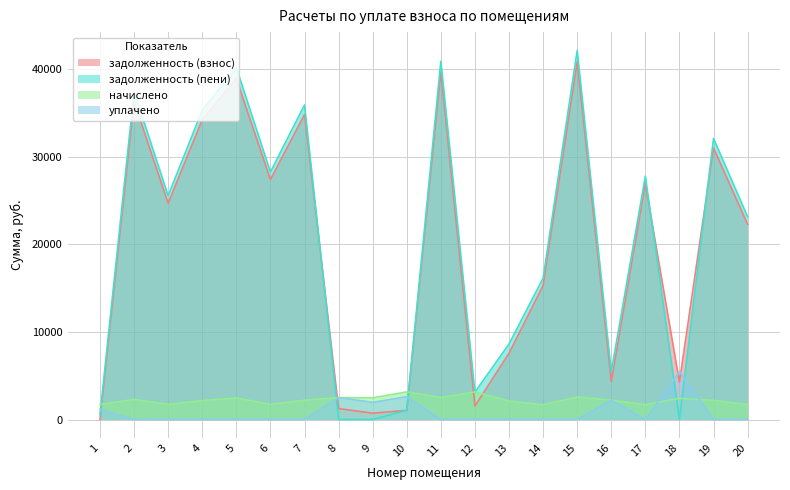

Which series has the largest total across all categories?

задолженность (пени)